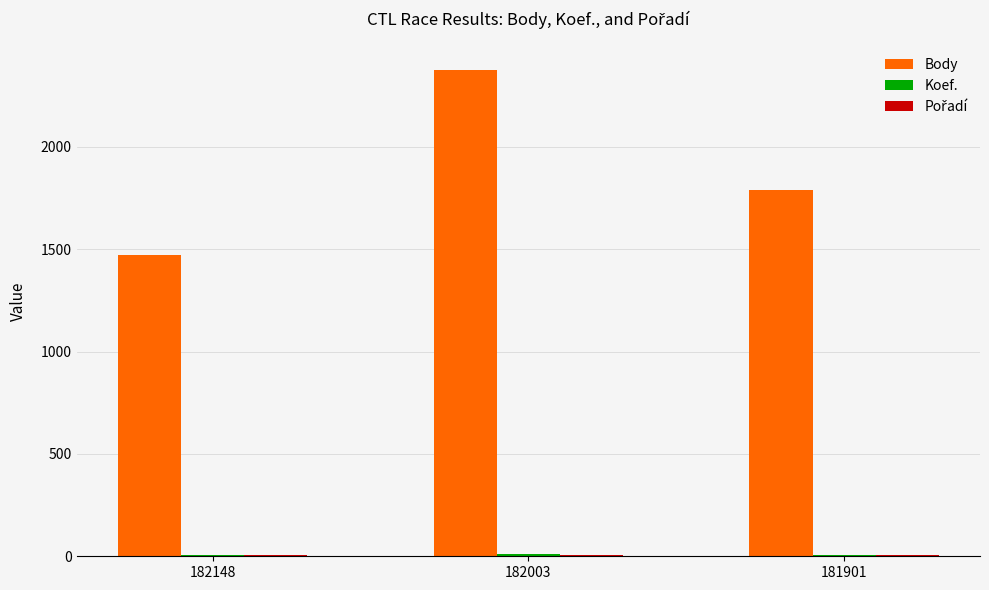

What is the maximum value for Body?

2375